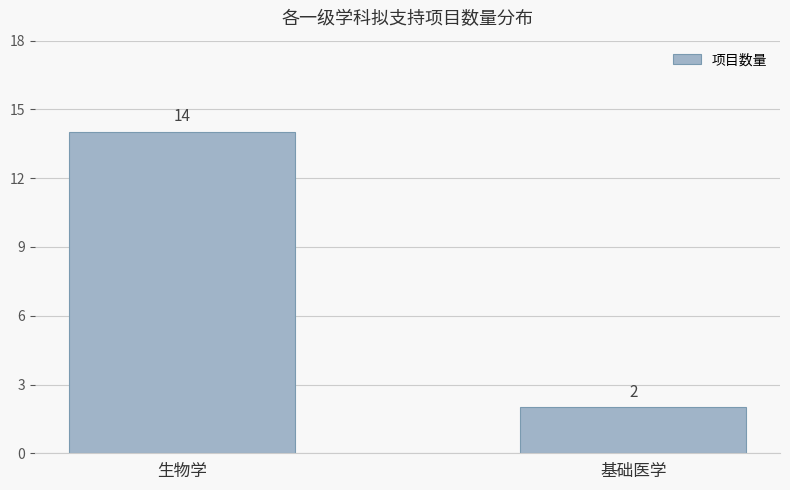

What is the greatest value displayed?

14